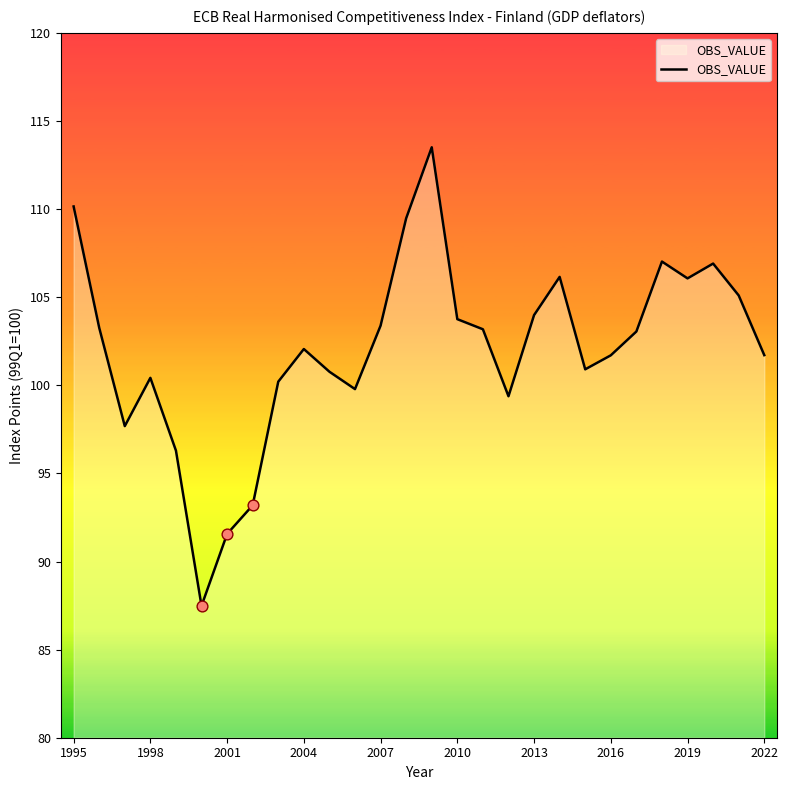

What is the difference between the maximum and minimum values?

26.0